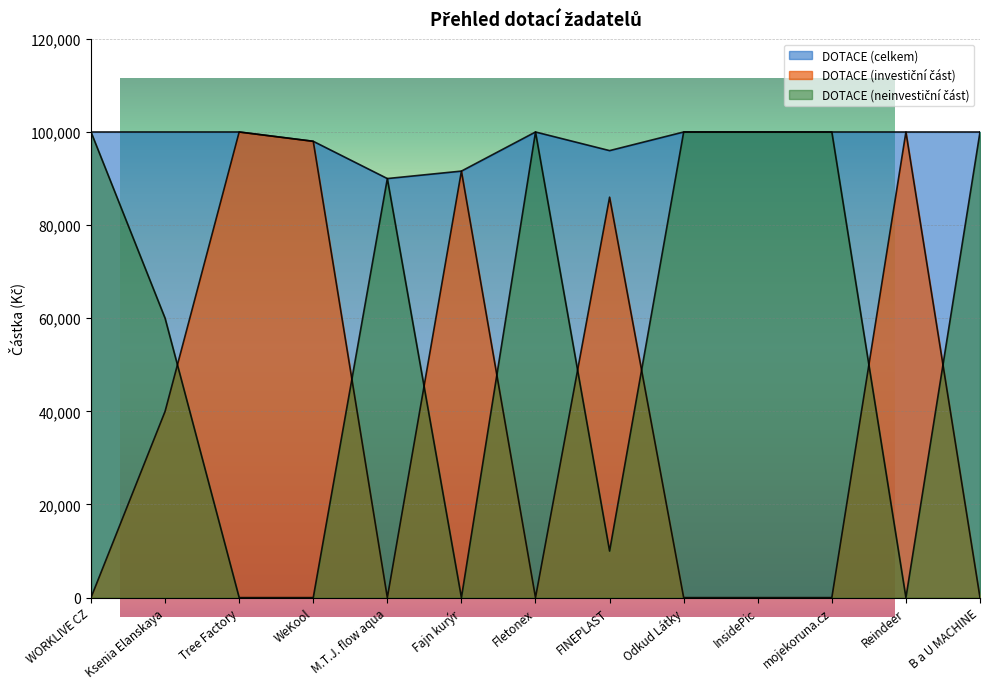

How many values in the DOTACE (investiční část) series exceed 0?

6